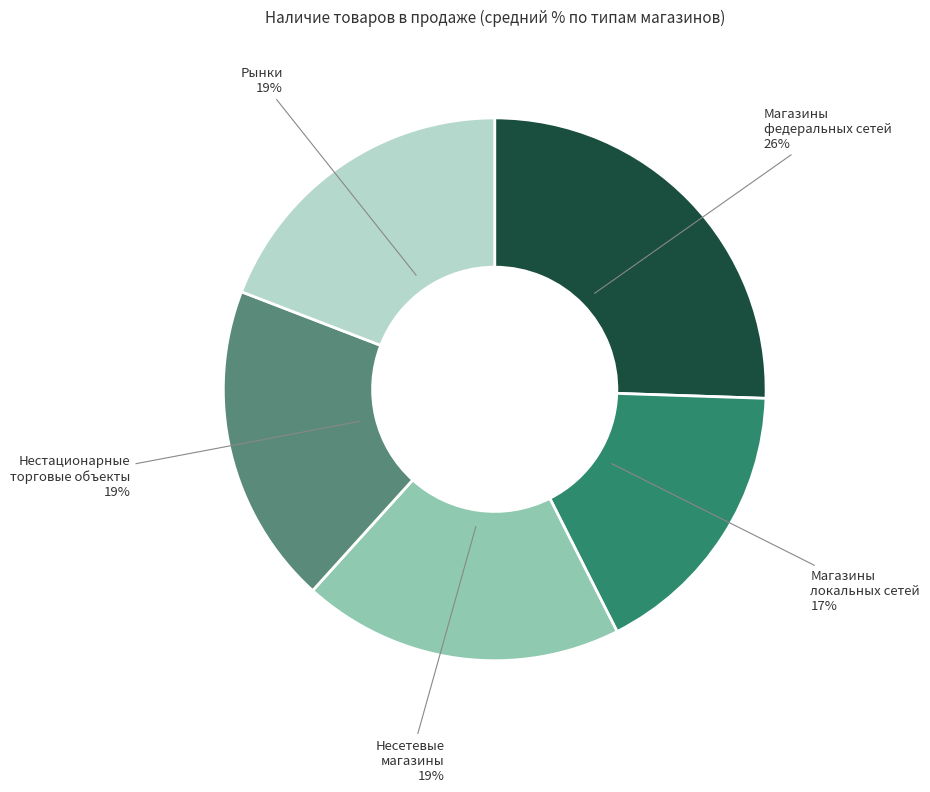

Which slice is the smallest?

Магазины локальных сетей